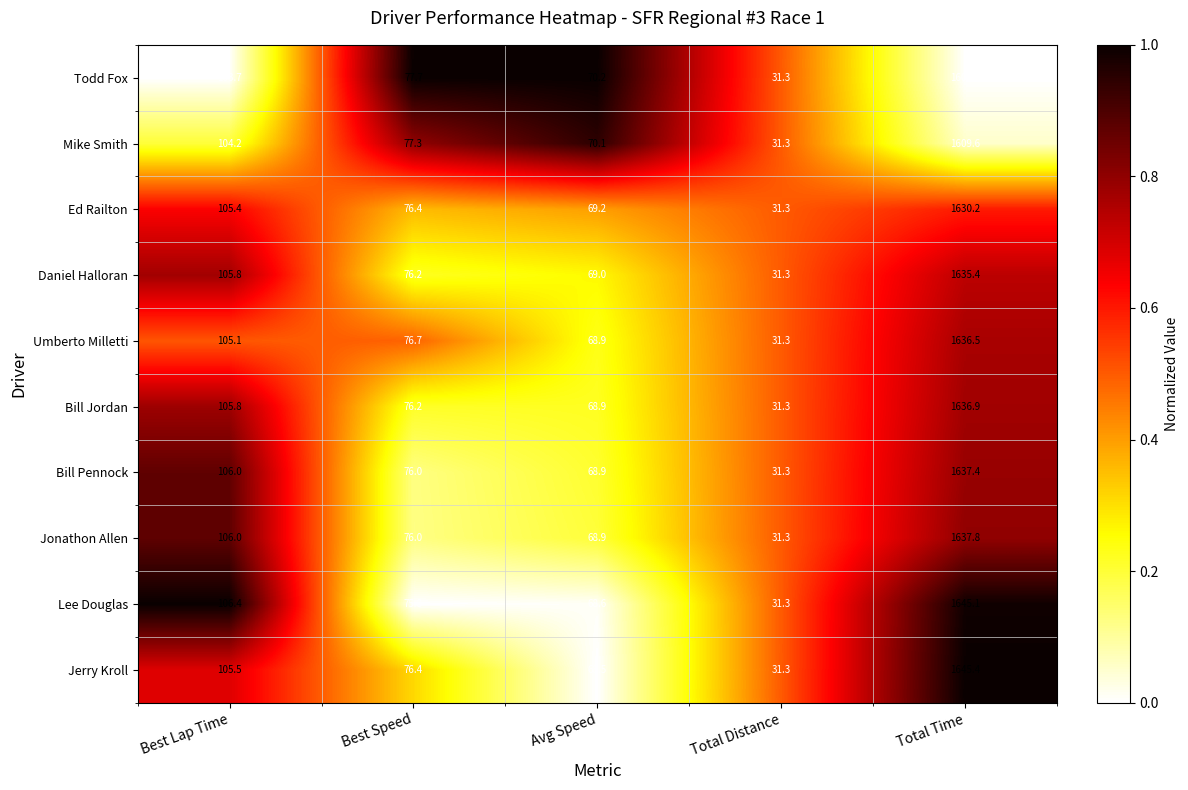

Count the number of categories in the chart.

5